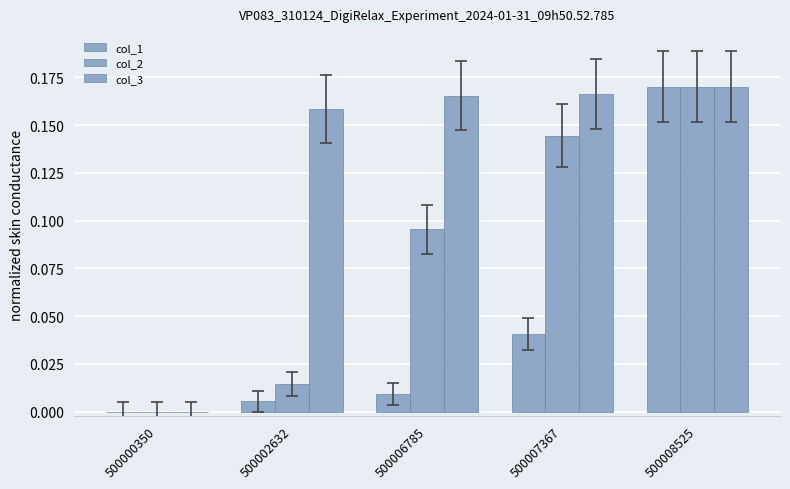

How many values in the col_2 series exceed 0?

4